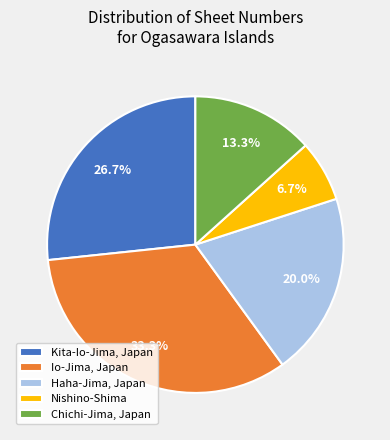

Is it true that Io-Jima, Japan is 33% of the pie?

True